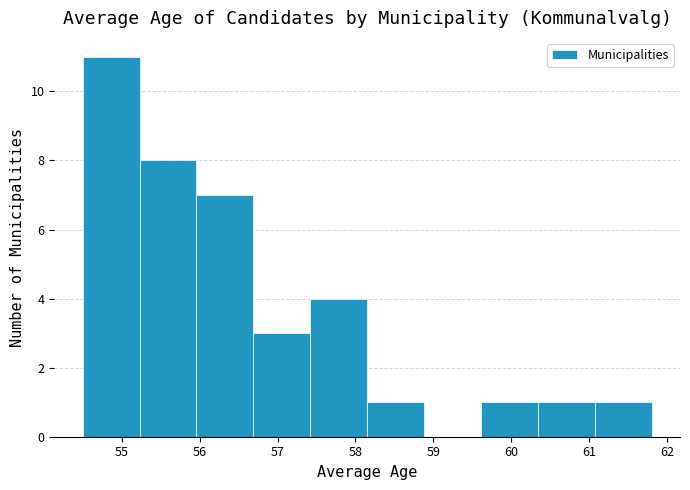

Which range on the x-axis has the tallest bar?

54.50 to 55.23